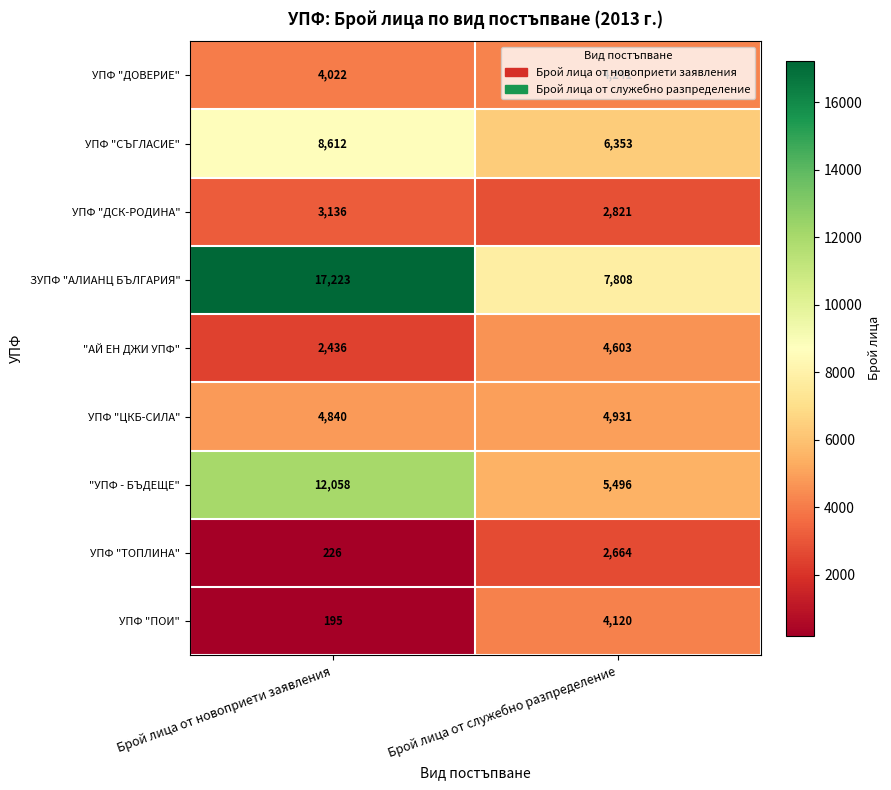

What is the maximum value for УПФ "СЪГЛАСИЕ"?

8612